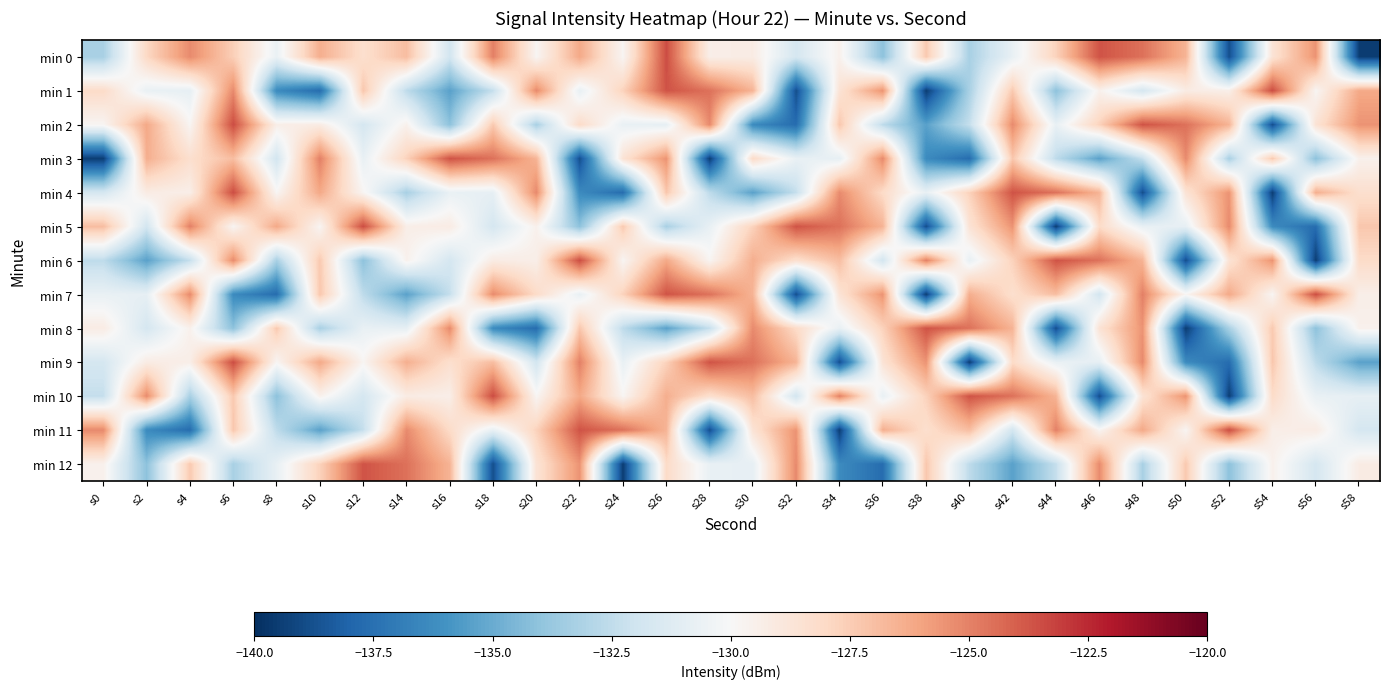

Reading left to right, transcribe all the data shown in this chart.

min 0: s0=-133.2	s2=-128.0	s4=-125.3	s6=-127.6	s8=-130.6	s10=-126.4	s12=-128.3	s14=-126.9	s16=-131.8	s18=-125.0	s20=-129.8	s22=-126.2	s24=-129.8	s26=-123.5	s28=-129.4	s30=-129.2	s32=-131.7	s34=-129.5	s36=-134.1	s38=-127.4	s40=-133.2	s42=-130.7	s44=-127.7	s46=-123.7	s48=-124.5	s50=-126.6	s52=-138.8	s54=-128.6	s56=-125.5	s58=-139.5
min 1: s0=-128.1	s2=-130.7	s4=-130.8	s6=-125.2	s8=-136.3	s10=-137.7	s12=-127.3	s14=-132.6	s16=-135.4	s18=-132.4	s20=-125.3	s22=-130.7	s24=-127.7	s26=-123.7	s28=-124.5	s30=-126.6	s32=-138.8	s34=-128.6	s36=-125.5	s38=-139.5	s40=-133.2	s42=-127.4	s44=-134.1	s46=-129.5	s48=-131.7	s50=-129.2	s52=-129.4	s54=-123.5	s56=-129.8	s58=-126.2
min 2: s0=-129.8	s2=-126.2	s4=-129.8	s6=-123.5	s8=-129.4	s10=-129.2	s12=-131.7	s14=-129.5	s16=-134.1	s18=-127.4	s20=-133.2	s22=-128.1	s24=-130.7	s26=-130.8	s28=-125.2	s30=-136.3	s32=-137.7	s34=-127.3	s36=-132.6	s38=-135.4	s40=-132.4	s42=-125.3	s44=-130.7	s46=-127.7	s48=-123.7	s50=-124.5	s52=-126.6	s54=-138.8	s56=-128.6	s58=-125.5
min 3: s0=-139.5	s2=-126.4	s4=-128.3	s6=-126.9	s8=-131.8	s10=-125.0	s12=-130.7	s14=-127.7	s16=-123.7	s18=-124.5	s20=-126.6	s22=-138.8	s24=-128.6	s26=-125.5	s28=-139.5	s30=-128.1	s32=-130.7	s34=-130.8	s36=-125.2	s38=-136.3	s40=-137.7	s42=-127.3	s44=-132.6	s46=-135.4	s48=-132.4	s50=-125.3	s52=-133.2	s54=-127.4	s56=-134.1	s58=-129.5
min 4: s0=-131.7	s2=-129.2	s4=-129.4	s6=-123.5	s8=-129.8	s10=-126.2	s12=-129.8	s14=-133.2	s16=-130.7	s18=-130.8	s20=-125.2	s22=-136.3	s24=-137.7	s26=-127.3	s28=-132.6	s30=-135.4	s32=-132.4	s34=-125.3	s36=-128.1	s38=-130.7	s40=-127.7	s42=-123.7	s44=-124.5	s46=-126.6	s48=-138.8	s50=-128.6	s52=-125.5	s54=-139.5	s56=-126.4	s58=-128.3
min 5: s0=-126.9	s2=-131.8	s4=-125.0	s6=-129.8	s8=-126.2	s10=-129.8	s12=-123.5	s14=-129.4	s16=-129.2	s18=-131.7	s20=-129.5	s22=-134.1	s24=-127.4	s26=-133.2	s28=-130.7	s30=-127.7	s32=-123.7	s34=-124.5	s36=-126.6	s38=-138.8	s40=-128.6	s42=-125.5	s44=-139.5	s46=-128.1	s48=-130.7	s50=-130.8	s52=-125.2	s54=-136.3	s56=-137.7	s58=-127.3
min 6: s0=-132.6	s2=-135.4	s4=-132.4	s6=-125.3	s8=-133.2	s10=-127.4	s12=-134.1	s14=-129.5	s16=-131.7	s18=-129.2	s20=-129.4	s22=-123.5	s24=-129.8	s26=-126.2	s28=-129.8	s30=-126.4	s32=-128.3	s34=-126.9	s36=-131.8	s38=-125.0	s40=-130.7	s42=-127.7	s44=-123.7	s46=-124.5	s48=-126.6	s50=-138.8	s52=-128.6	s54=-125.5	s56=-139.5	s58=-128.1
min 7: s0=-130.7	s2=-130.8	s4=-125.2	s6=-136.3	s8=-137.7	s10=-127.3	s12=-132.6	s14=-135.4	s16=-132.4	s18=-125.3	s20=-128.1	s22=-130.7	s24=-127.7	s26=-123.7	s28=-124.5	s30=-126.6	s32=-138.8	s34=-128.6	s36=-125.5	s38=-139.5	s40=-126.4	s42=-128.3	s44=-126.9	s46=-131.8	s48=-125.0	s50=-129.8	s52=-126.2	s54=-129.8	s56=-123.5	s58=-129.4
min 8: s0=-129.2	s2=-131.7	s4=-129.5	s6=-134.1	s8=-127.4	s10=-133.2	s12=-130.7	s14=-130.8	s16=-125.2	s18=-136.3	s20=-137.7	s22=-127.3	s24=-132.6	s26=-135.4	s28=-132.4	s30=-125.3	s32=-128.1	s34=-130.7	s36=-127.7	s38=-123.7	s40=-124.5	s42=-126.6	s44=-138.8	s46=-128.6	s48=-125.5	s50=-139.5	s52=-133.2	s54=-127.4	s56=-134.1	s58=-129.5
min 9: s0=-131.7	s2=-129.2	s4=-129.4	s6=-123.5	s8=-129.8	s10=-126.2	s12=-129.8	s14=-126.4	s16=-128.3	s18=-126.9	s20=-131.8	s22=-125.0	s24=-130.7	s26=-127.7	s28=-123.7	s30=-124.5	s32=-126.6	s34=-138.8	s36=-128.6	s38=-125.5	s40=-139.5	s42=-128.1	s44=-130.7	s46=-130.8	s48=-125.2	s50=-136.3	s52=-137.7	s54=-127.3	s56=-132.6	s58=-135.4
min 10: s0=-132.4	s2=-125.3	s4=-133.2	s6=-127.4	s8=-134.1	s10=-129.5	s12=-131.7	s14=-129.2	s16=-129.4	s18=-123.5	s20=-129.8	s22=-126.2	s24=-129.8	s26=-126.4	s28=-128.3	s30=-126.9	s32=-131.8	s34=-125.0	s36=-130.7	s38=-127.7	s40=-123.7	s42=-124.5	s44=-126.6	s46=-138.8	s48=-128.6	s50=-125.5	s52=-139.5	s54=-128.1	s56=-130.7	s58=-130.8
min 11: s0=-125.2	s2=-136.3	s4=-137.7	s6=-127.3	s8=-132.6	s10=-135.4	s12=-132.4	s14=-125.3	s16=-128.1	s18=-130.7	s20=-127.7	s22=-123.7	s24=-124.5	s26=-126.6	s28=-138.8	s30=-128.6	s32=-125.5	s34=-139.5	s36=-126.4	s38=-128.3	s40=-126.9	s42=-131.8	s44=-125.0	s46=-129.8	s48=-126.2	s50=-129.8	s52=-123.5	s54=-129.4	s56=-129.2	s58=-131.7
min 12: s0=-129.5	s2=-134.1	s4=-127.4	s6=-133.2	s8=-130.7	s10=-127.7	s12=-123.7	s14=-124.5	s16=-126.6	s18=-138.8	s20=-128.6	s22=-125.5	s24=-139.5	s26=-128.1	s28=-130.7	s30=-130.8	s32=-125.2	s34=-136.3	s36=-137.7	s38=-127.3	s40=-132.6	s42=-135.4	s44=-132.4	s46=-125.3	s48=-133.2	s50=-127.4	s52=-134.1	s54=-129.5	s56=-131.7	s58=-129.2